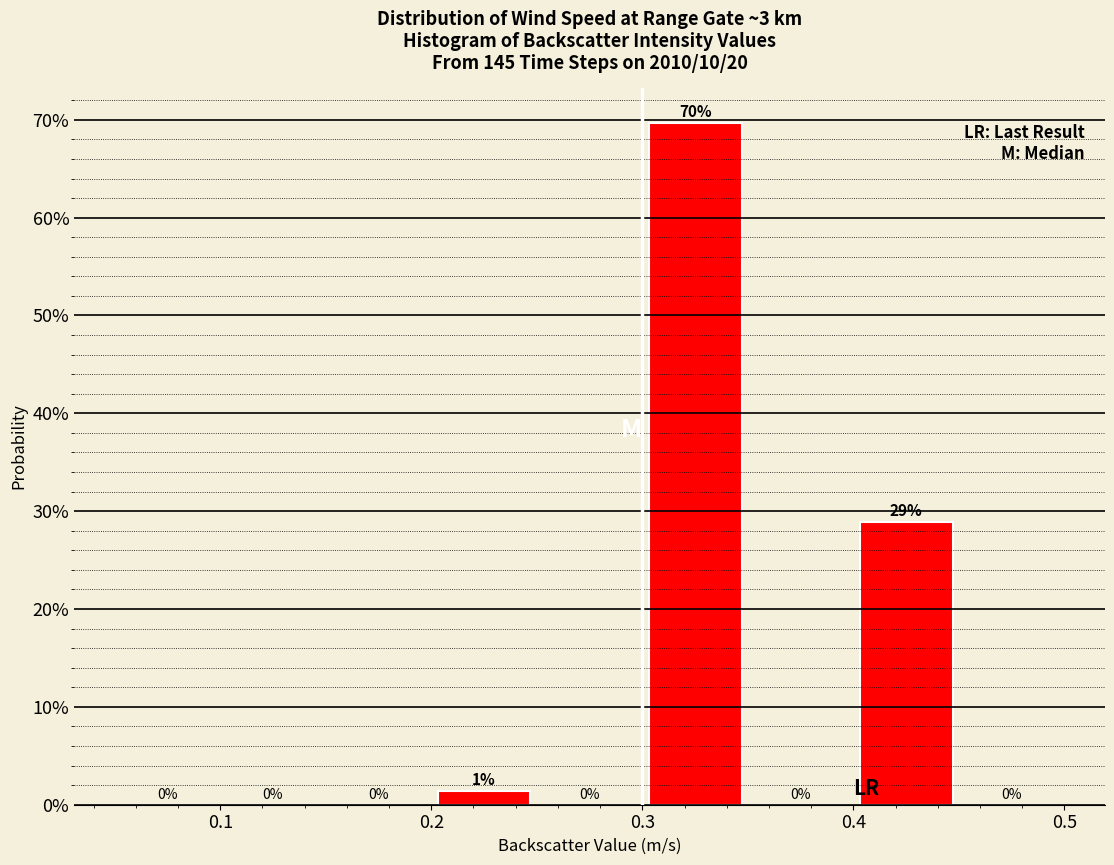

Over which range of the x-axis is the bar tallest?

0.30 to 0.35